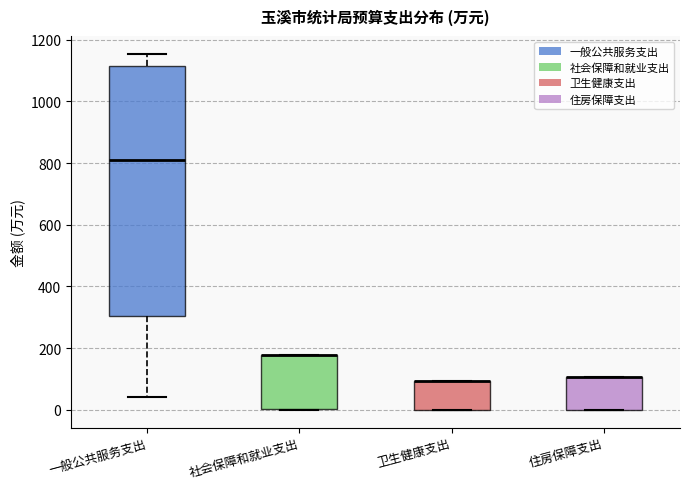

Comparing the boxes themselves (not the whiskers), which one is the tallest?

一般公共服务支出